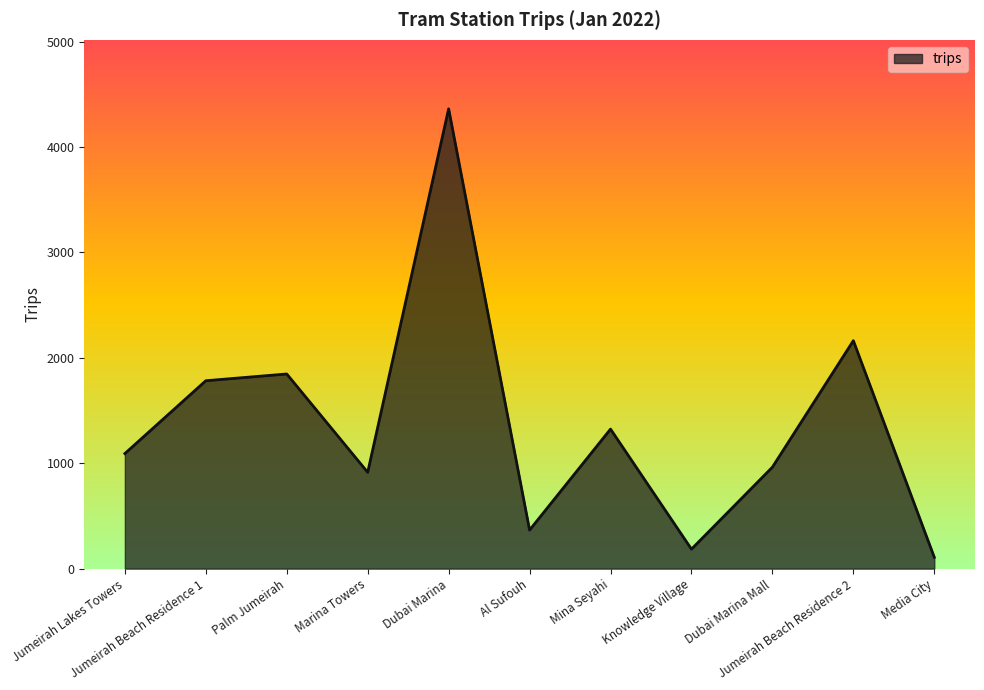

What is the minimum value shown in the chart?

108